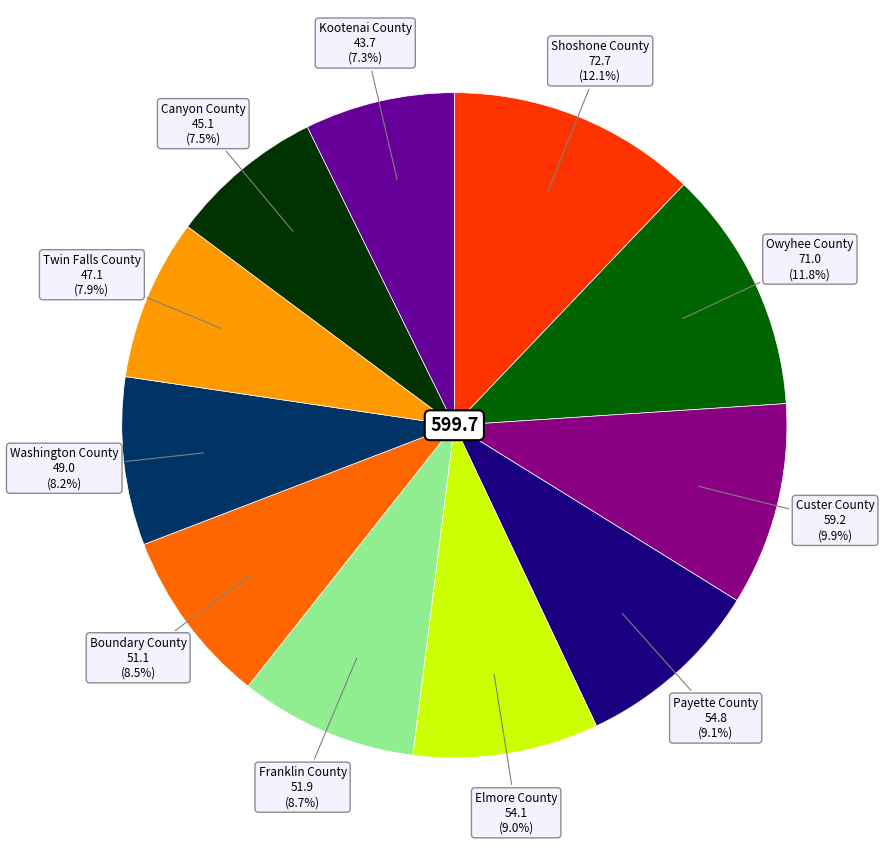

How many slices are in this pie chart?

11